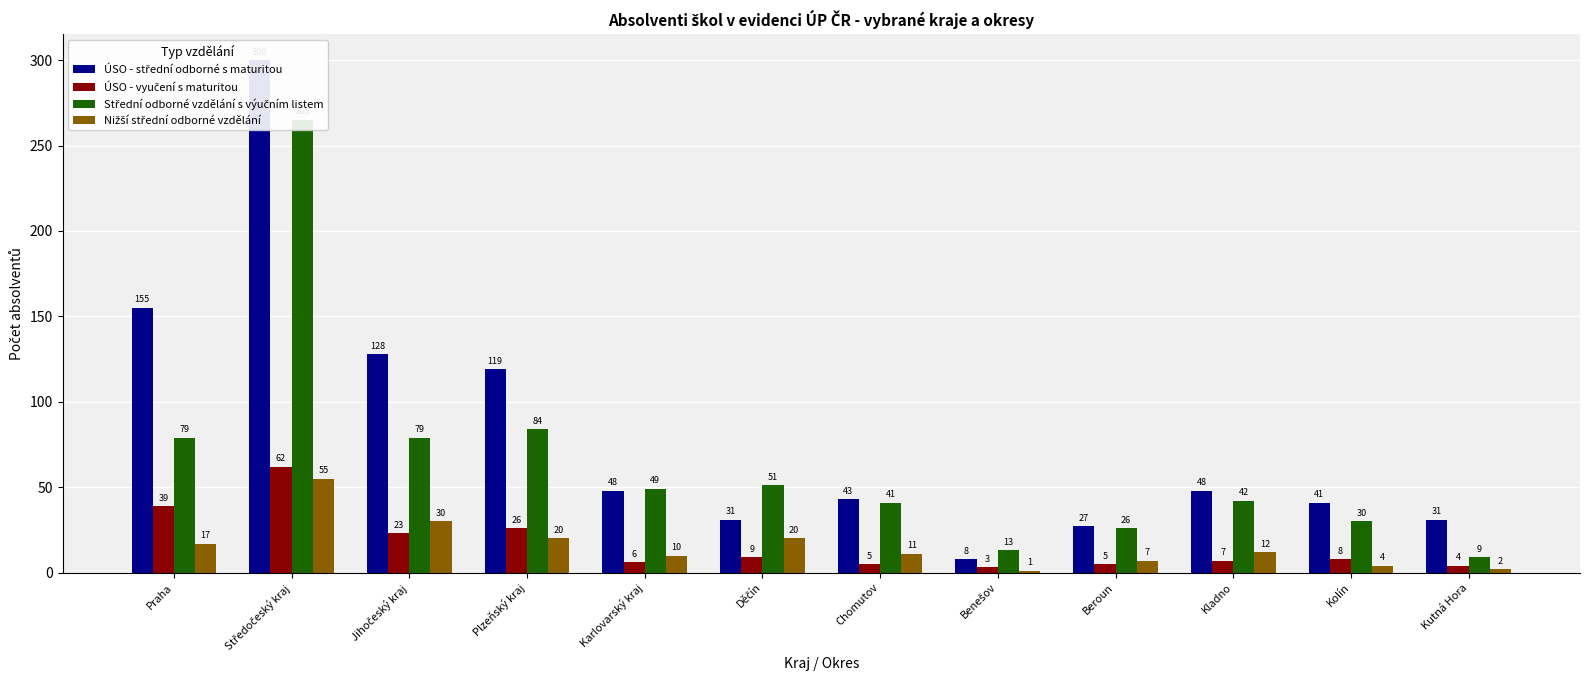

What is the difference between the maximum and minimum values in the ÚSO - střední odborné s maturitou series?

292